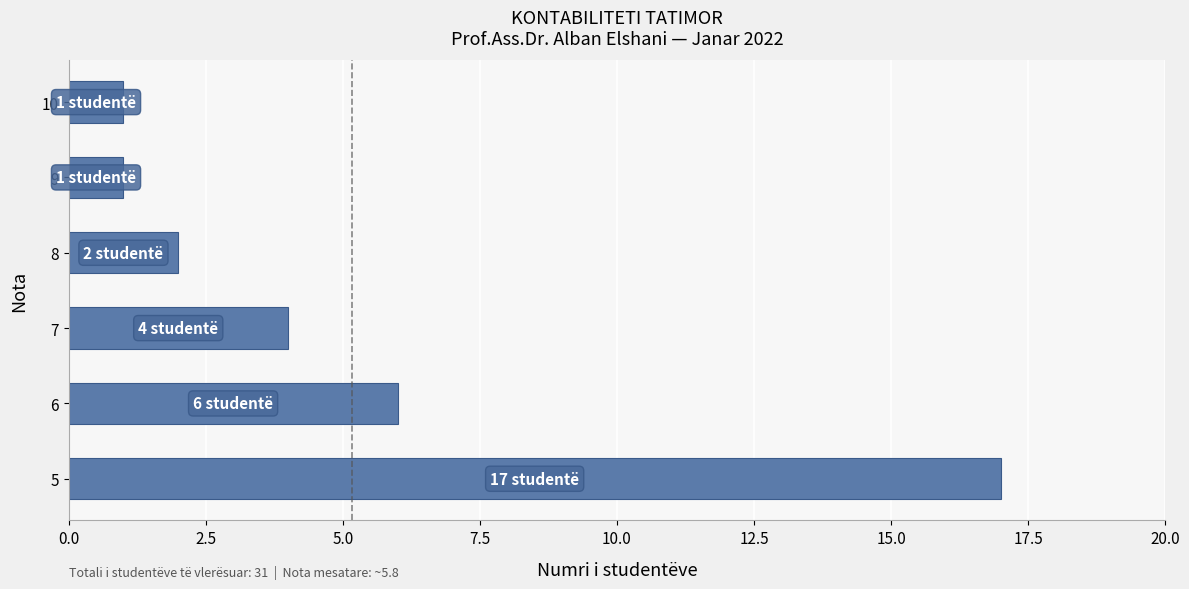

What is the change in value from 6 to 10?

-5